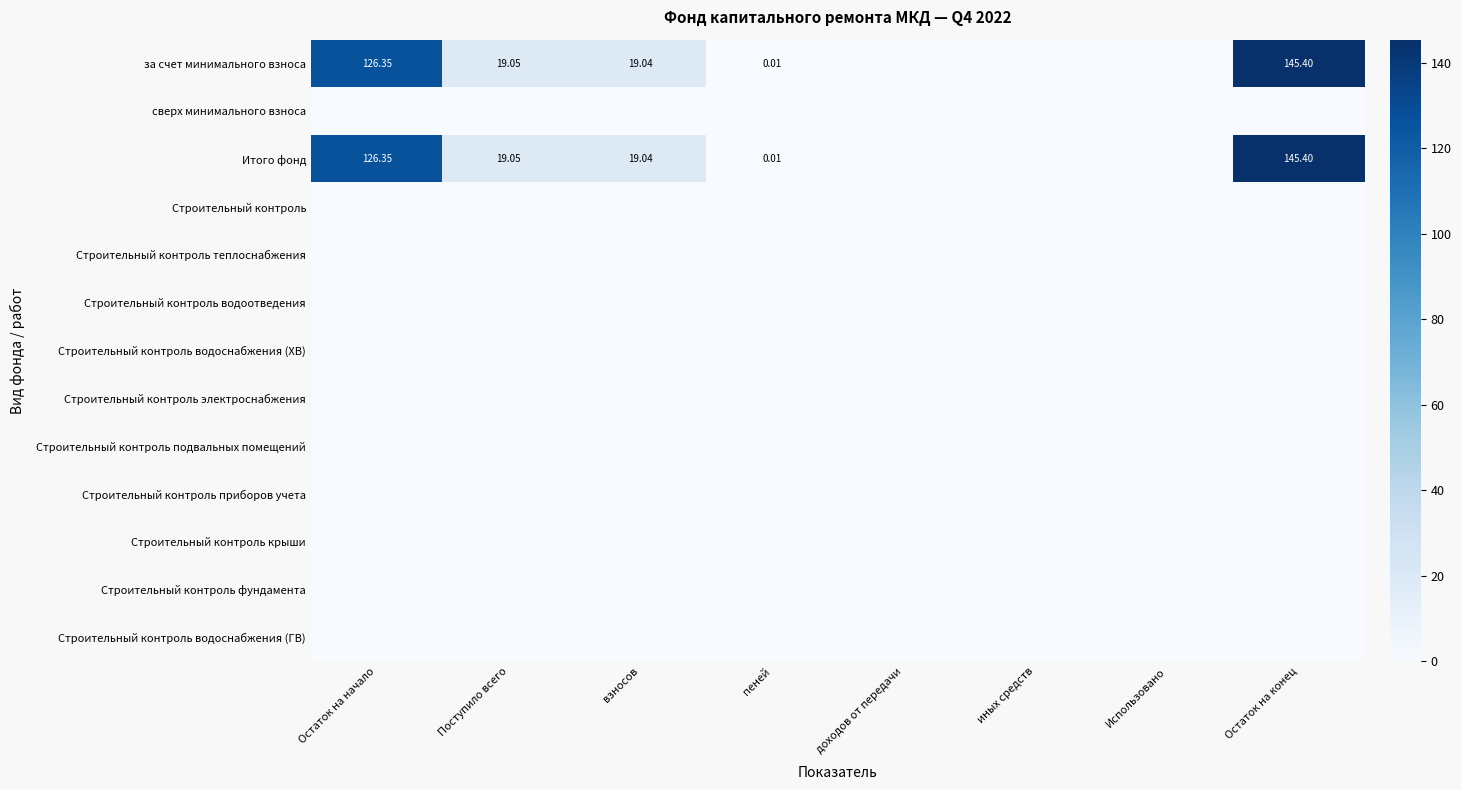

At Остаток на начало, list the series in order from largest to smallest.

за счет минимального взноса, Итого фонд, сверх минимального взноса, Строительный контроль, Строительный контроль теплоснабжения, Строительный контроль водоотведения, Строительный контроль водоснабжения (ХВ), Строительный контроль электроснабжения, Строительный контроль подвальных помещений, Строительный контроль приборов учета, Строительный контроль крыши, Строительный контроль фундамента, Строительный контроль водоснабжения (ГВ)